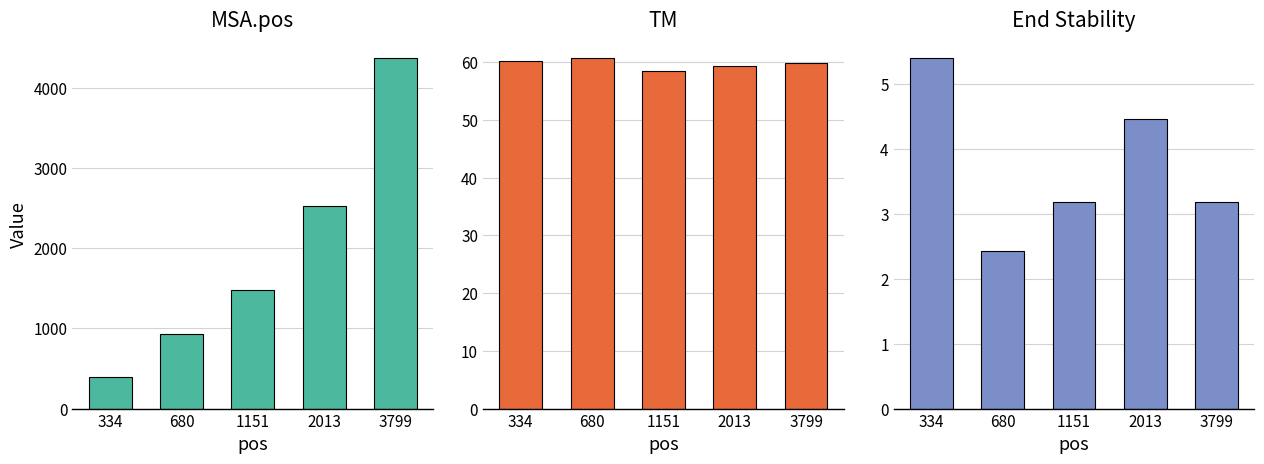

How many bars are there in each group?

3